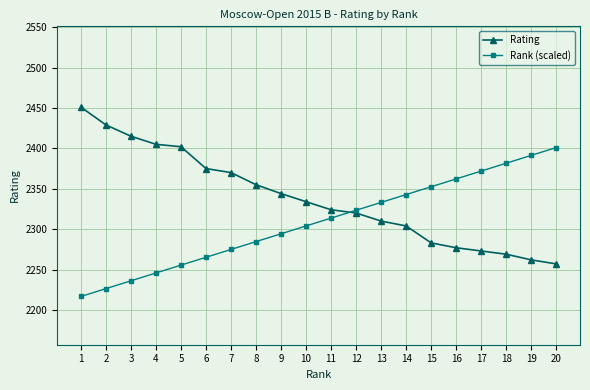

What is the sum of the Rating values at 17 and 5?

4675.0